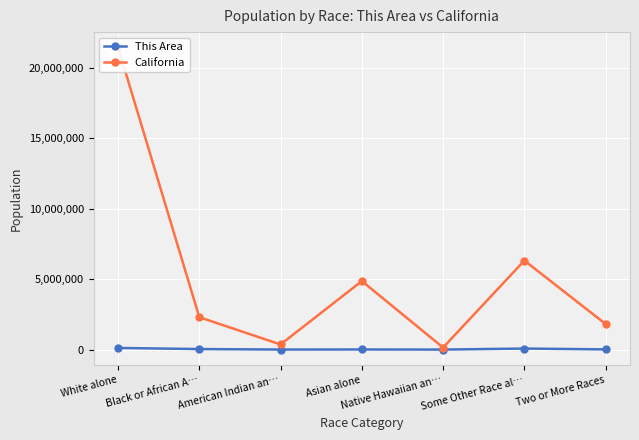

How many lines are shown in the chart?

2